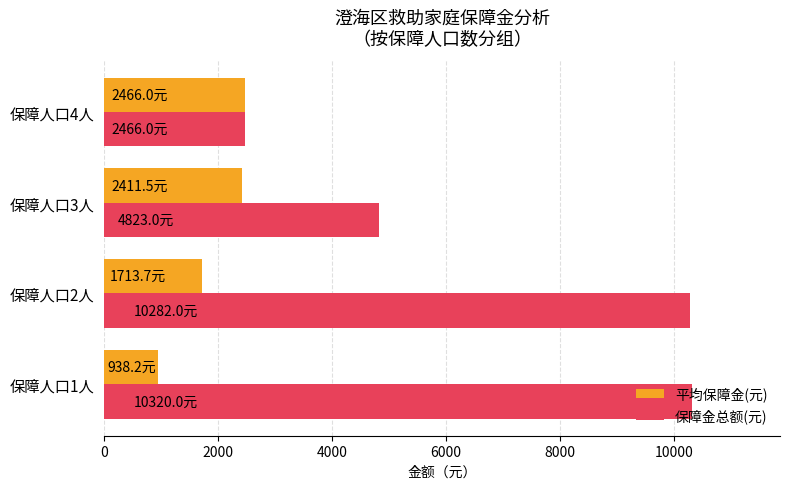

What is the difference between the maximum and minimum values in the 保障金总额(元) series?

7854.0